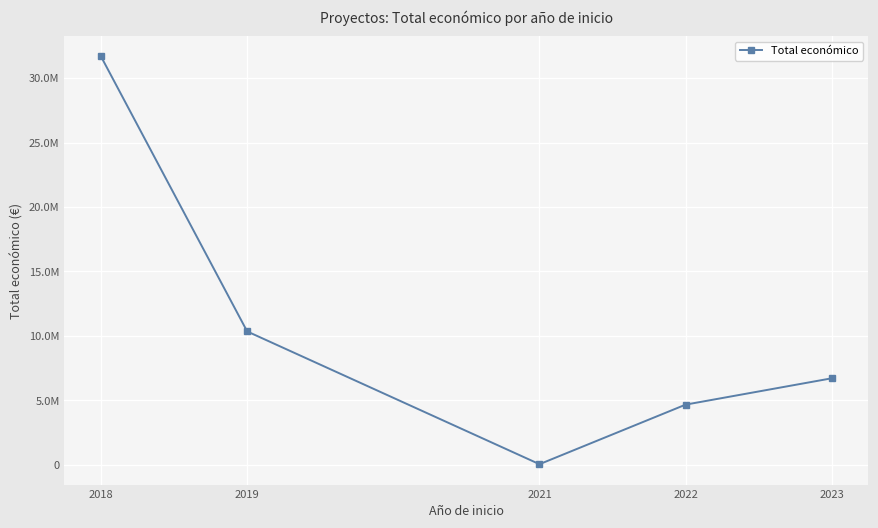

Approximately how many times larger is the value at 2022 compared to 2019?

0.5